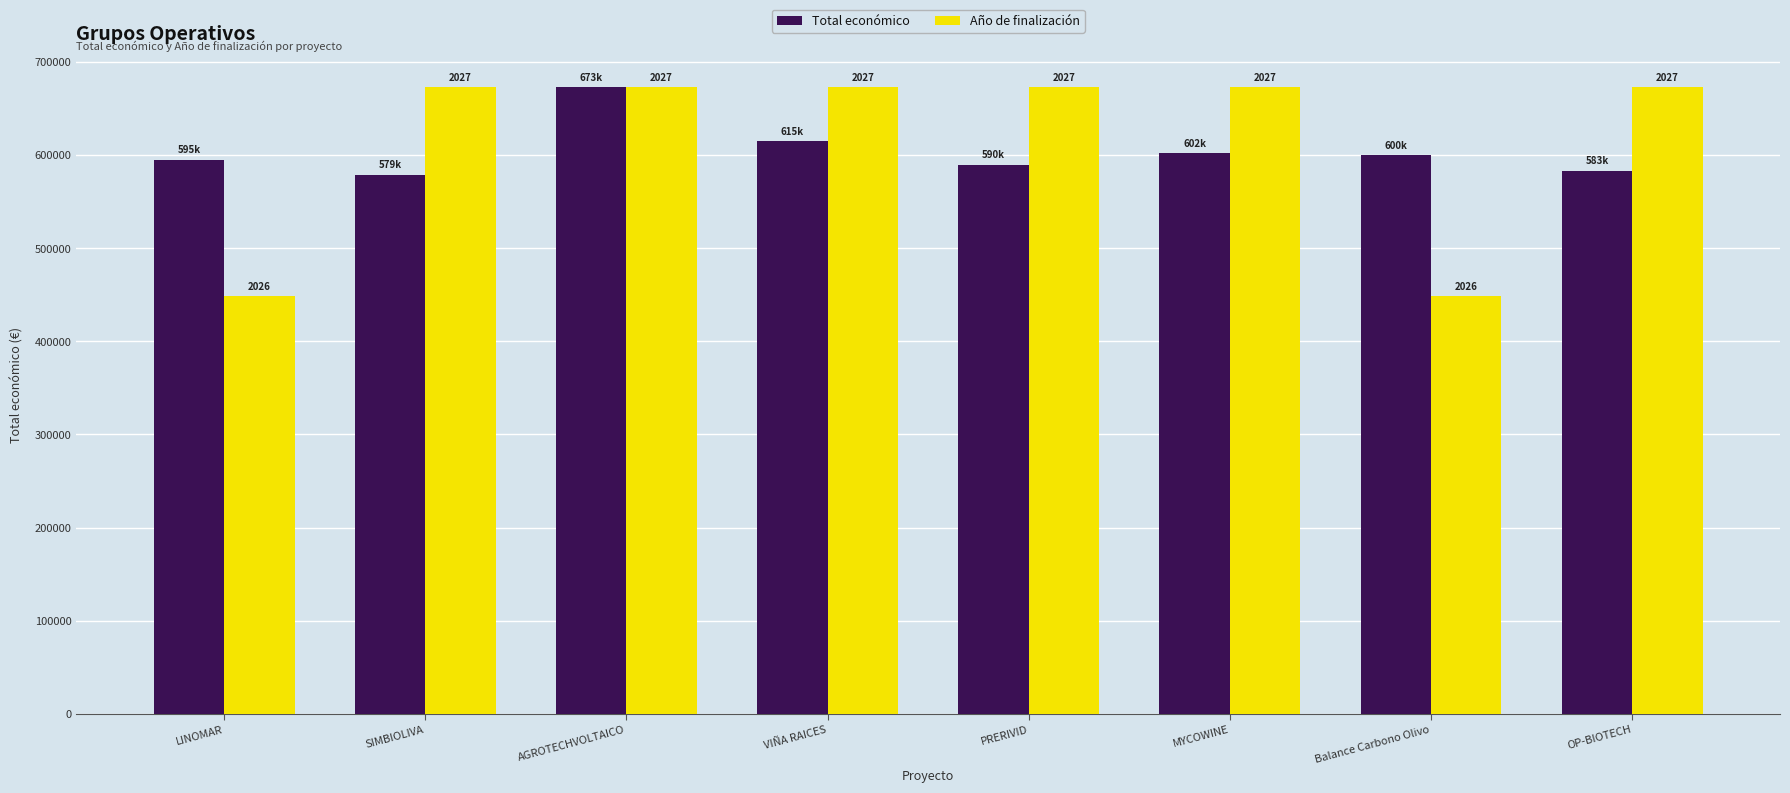

Reading right to left, transcribe all the data shown in this chart.

Total económico: OP-BIOTECH=583223.0	Balance Carbono Olivo=599992.0	MYCOWINE=602295.4	PRERIVID=589731.0	VIÑA RAICES=614907.0	AGROTECHVOLTAICO=672807.0	SIMBIOLIVA=579152.0	LINOMAR=595173.0
Año de finalización: OP-BIOTECH=672807.0	Balance Carbono Olivo=448538.0	MYCOWINE=672807.0	PRERIVID=672807.0	VIÑA RAICES=672807.0	AGROTECHVOLTAICO=672807.0	SIMBIOLIVA=672807.0	LINOMAR=448538.0